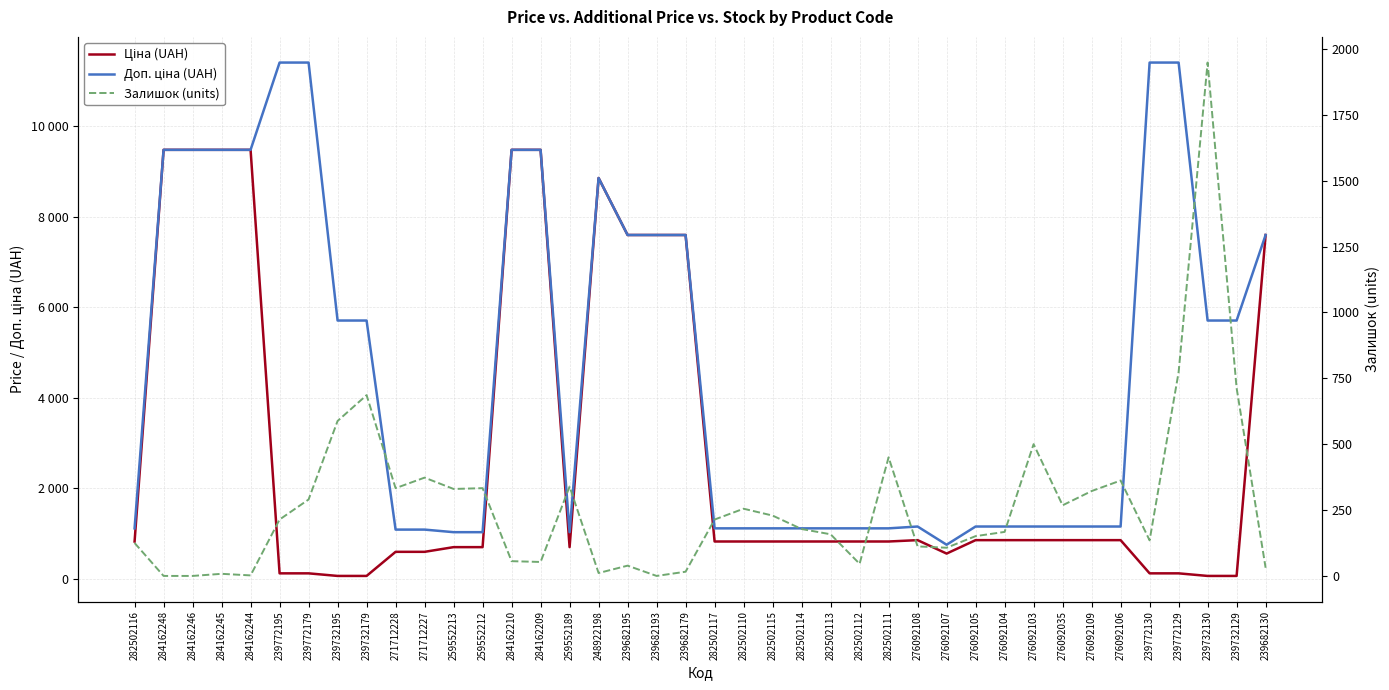

What is the spread (max minus min) of values at 284162210?

9424.1